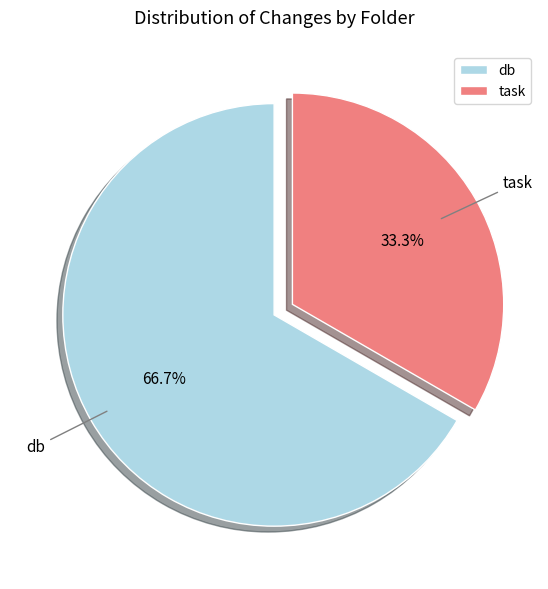

True or false: task accounts for 33% of the total.

True